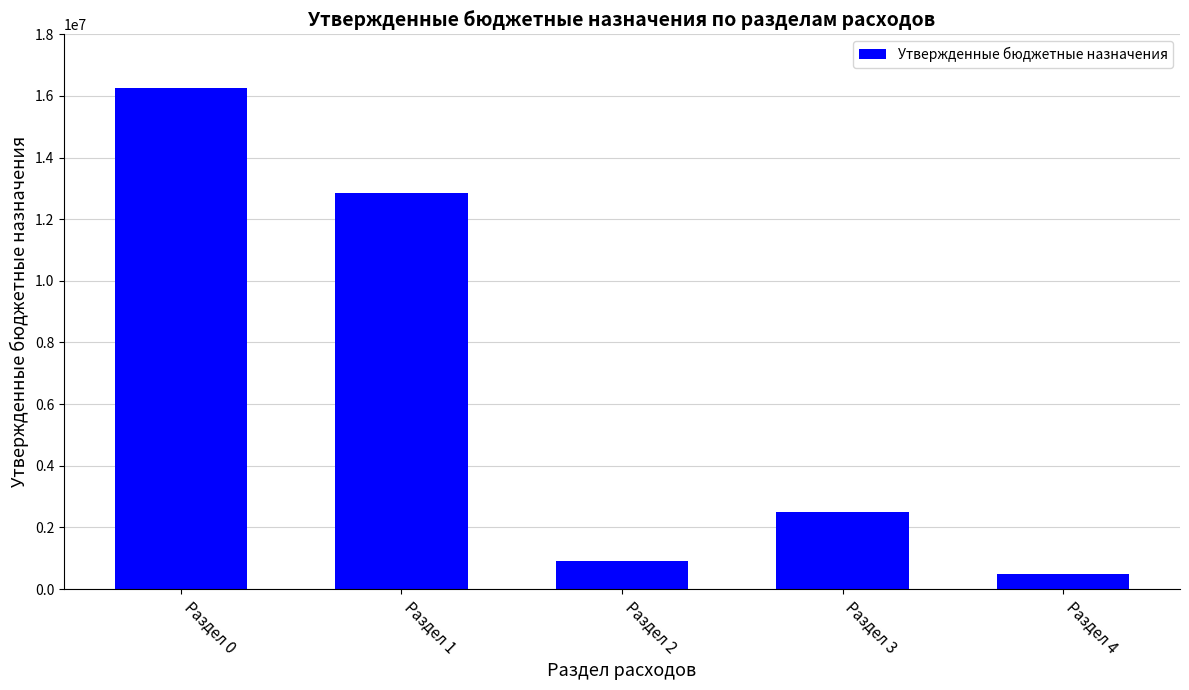

Which label corresponds to the largest value in the chart?

Раздел 0